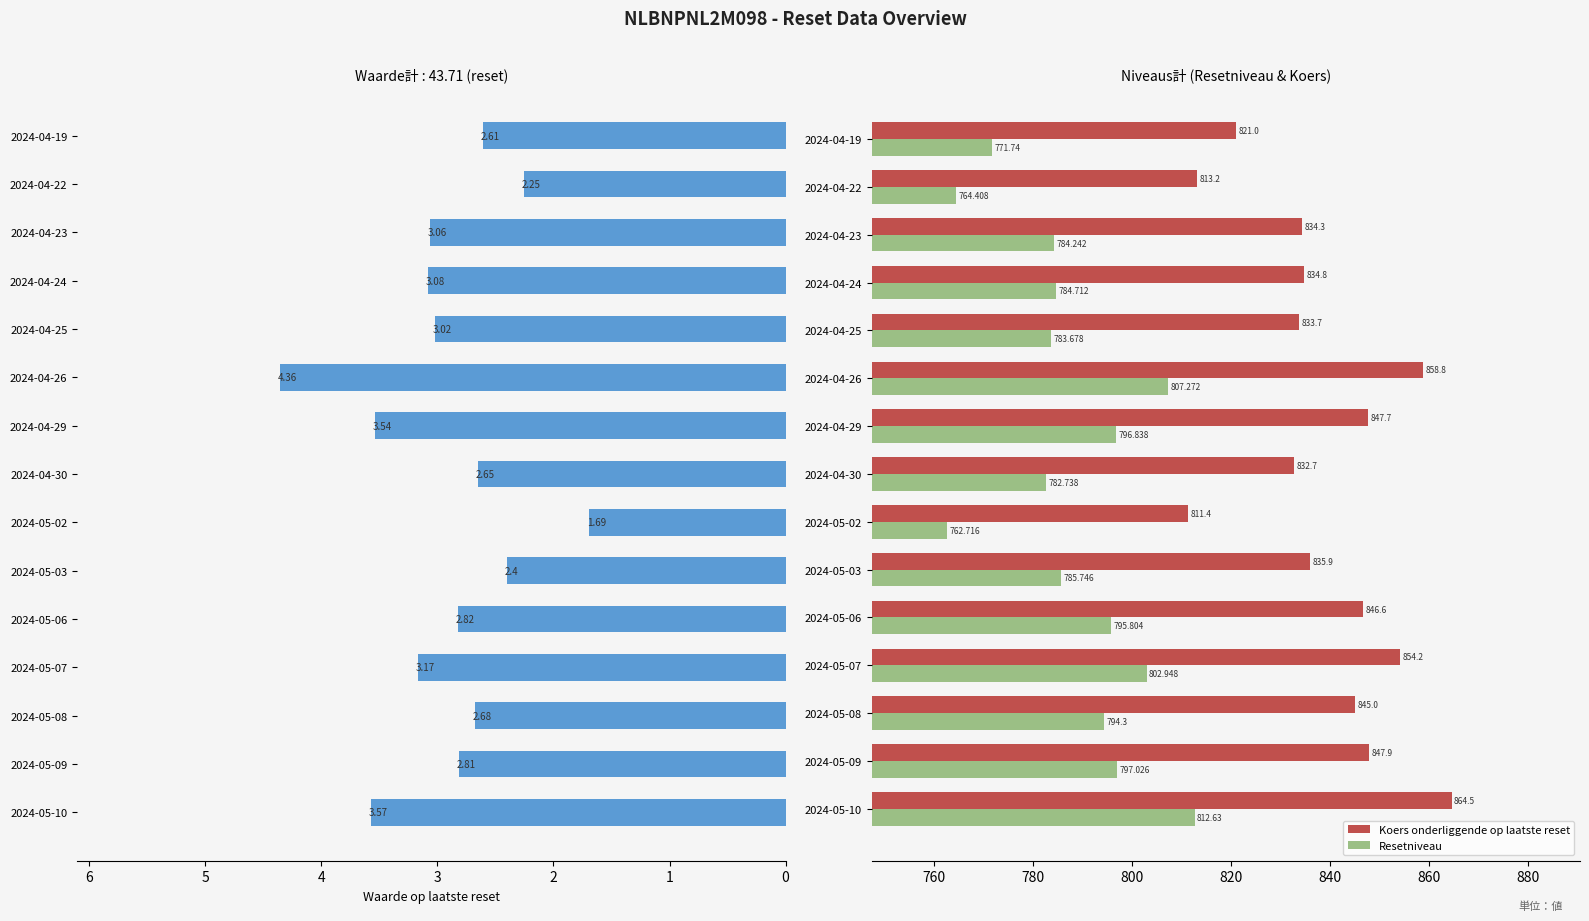

Reading left to right, transcribe all the data shown in this chart.

Waarde op laatste reset: 3.6	2.8	2.7	3.2	2.8	2.4	1.7	2.6	3.5	4.4	3.0	3.1	3.1	2.2	2.6
Koers onderliggende op laatste reset: 864.5	847.9	845.0	854.2	846.6	835.9	811.4	832.7	847.7	858.8	833.7	834.8	834.3	813.2	821.0
Resetniveau: 812.6	797.0	794.3	802.9	795.8	785.7	762.7	782.7	796.8	807.3	783.7	784.7	784.2	764.4	771.7